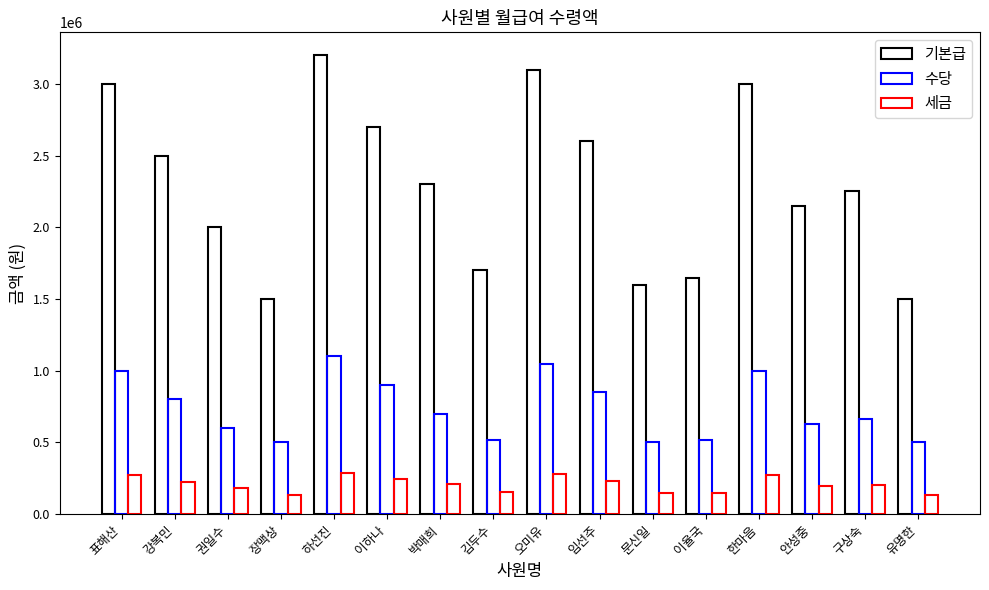

How many bars are there in each group?

3